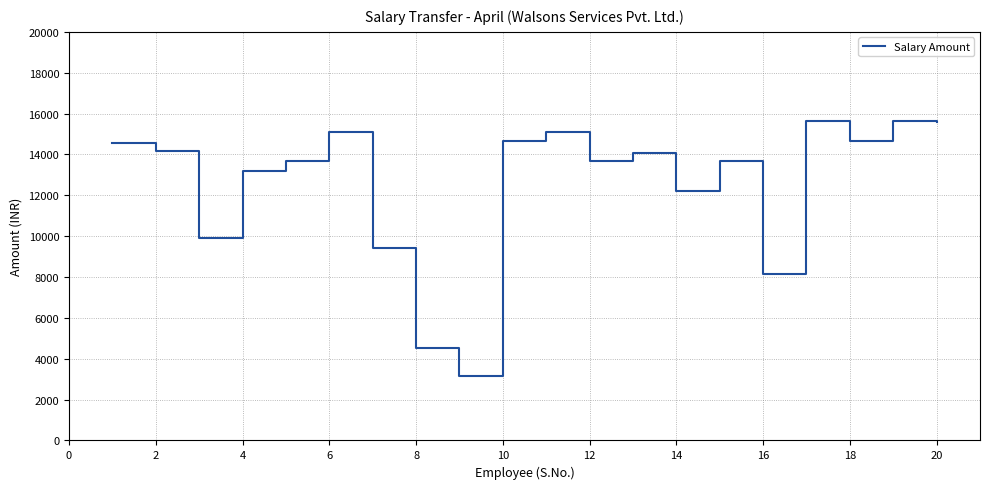

What is the smallest value displayed?

3146